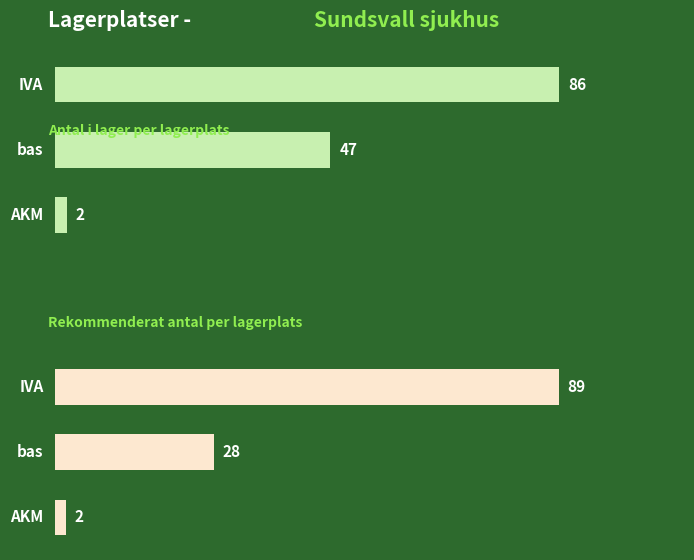

What is the sum of the Rekommenderat antal values at 1 and 2?

30